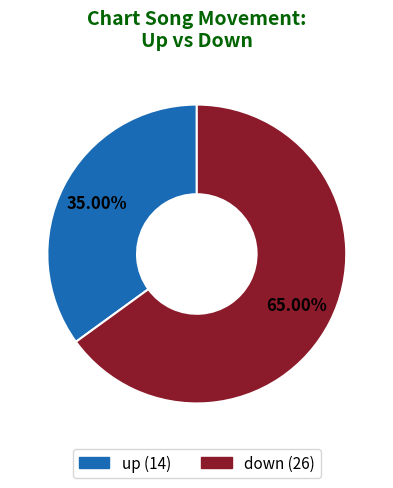

Between up and down, which is larger?

down